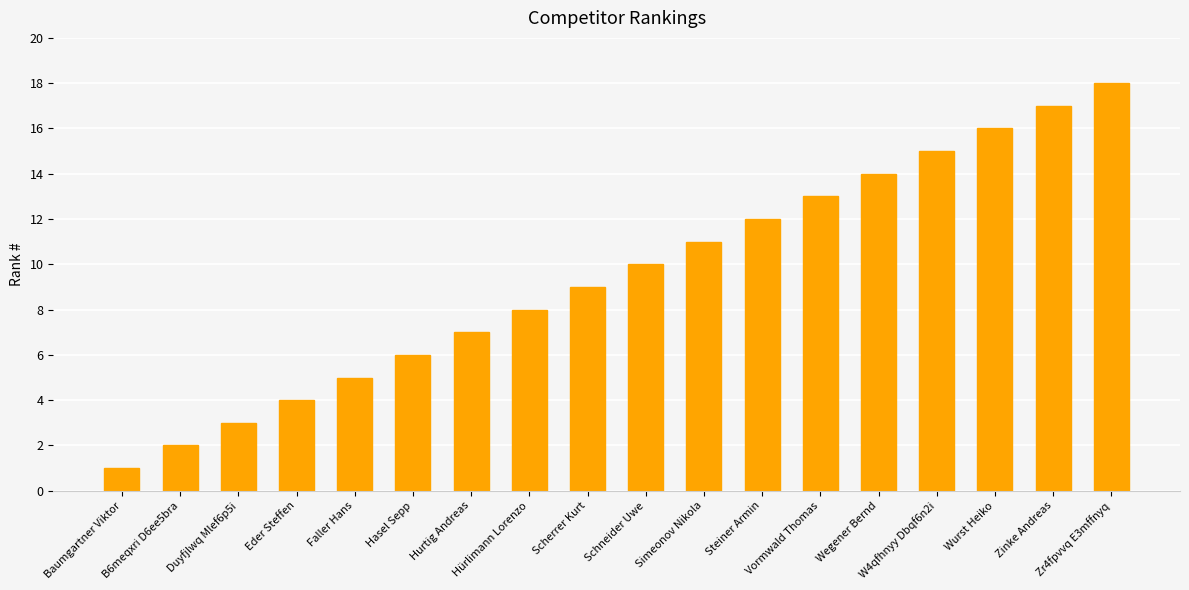

What is the label of the 8th bar from the right?

Simeonov Nikola